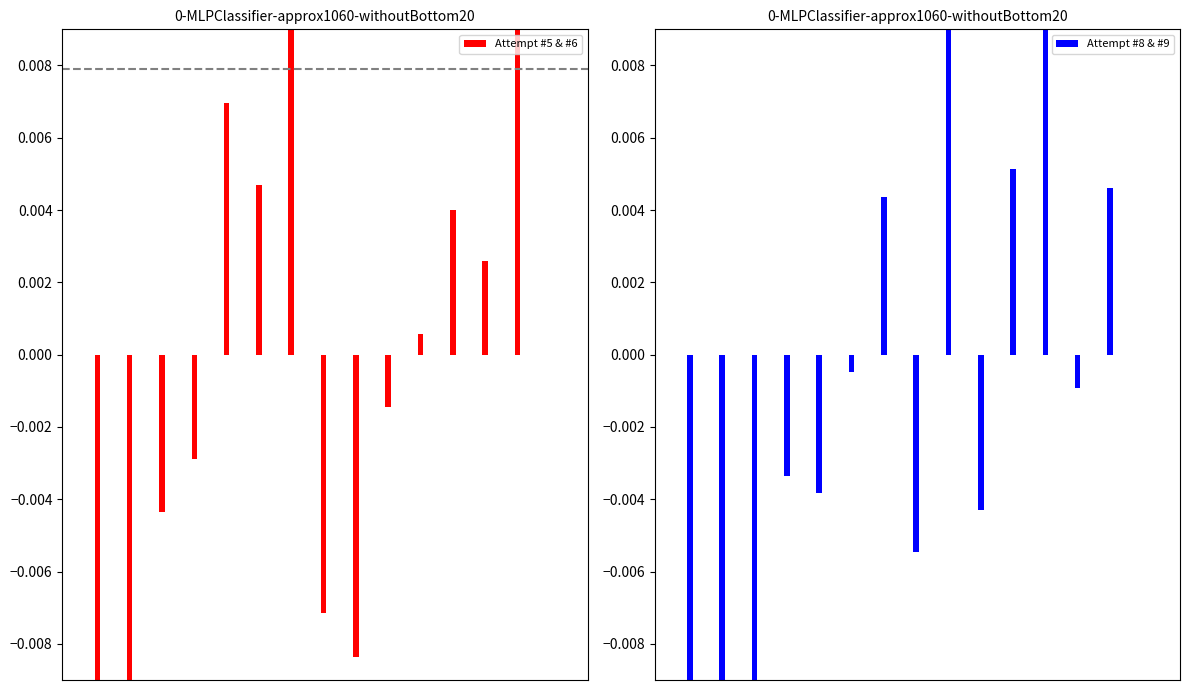

How many negative values does the Attempt #8 & #9 series have?

9